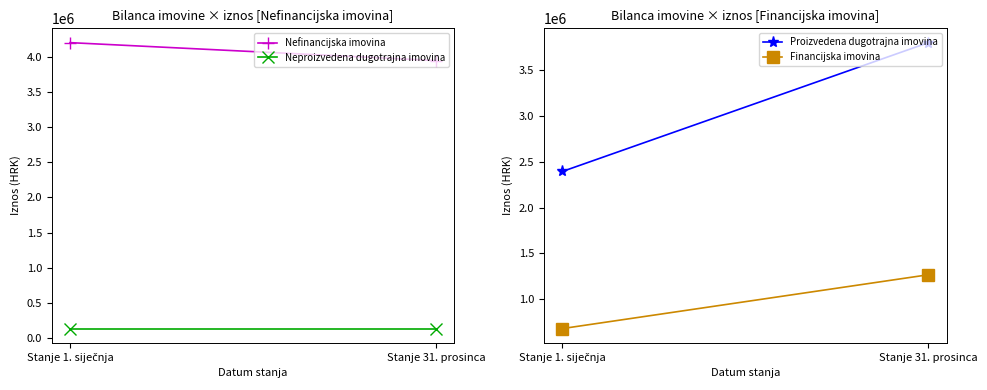

What is the label of the 2nd point from the right?

Stanje 1. siječnja